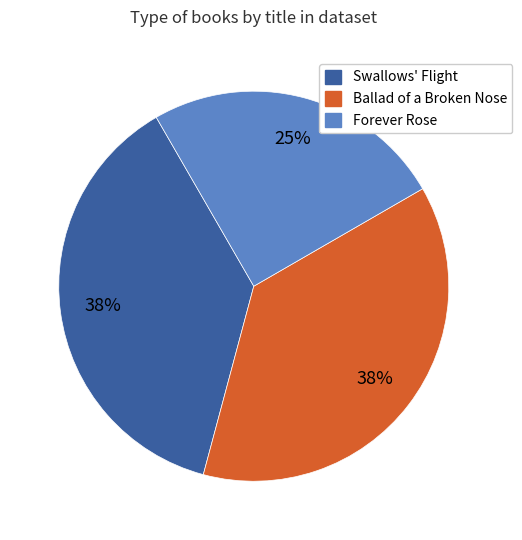

Is it true that Forever Rose is 33% of the pie?

False